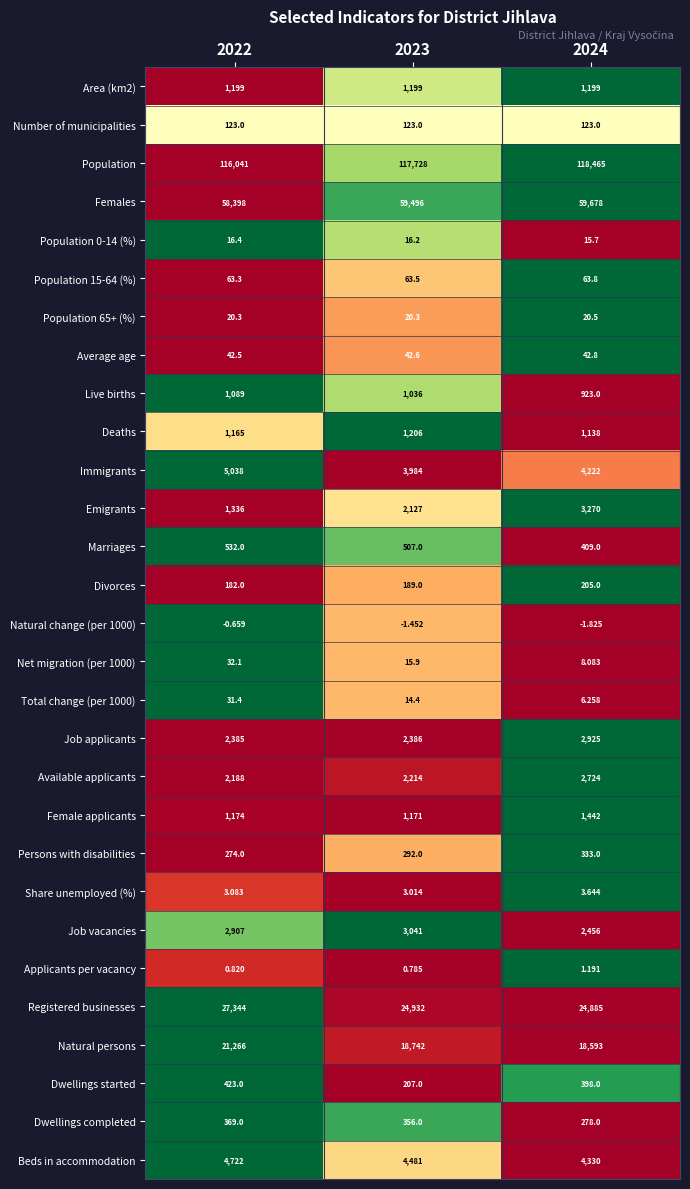

Which label corresponds to the largest value in the chart?

2024